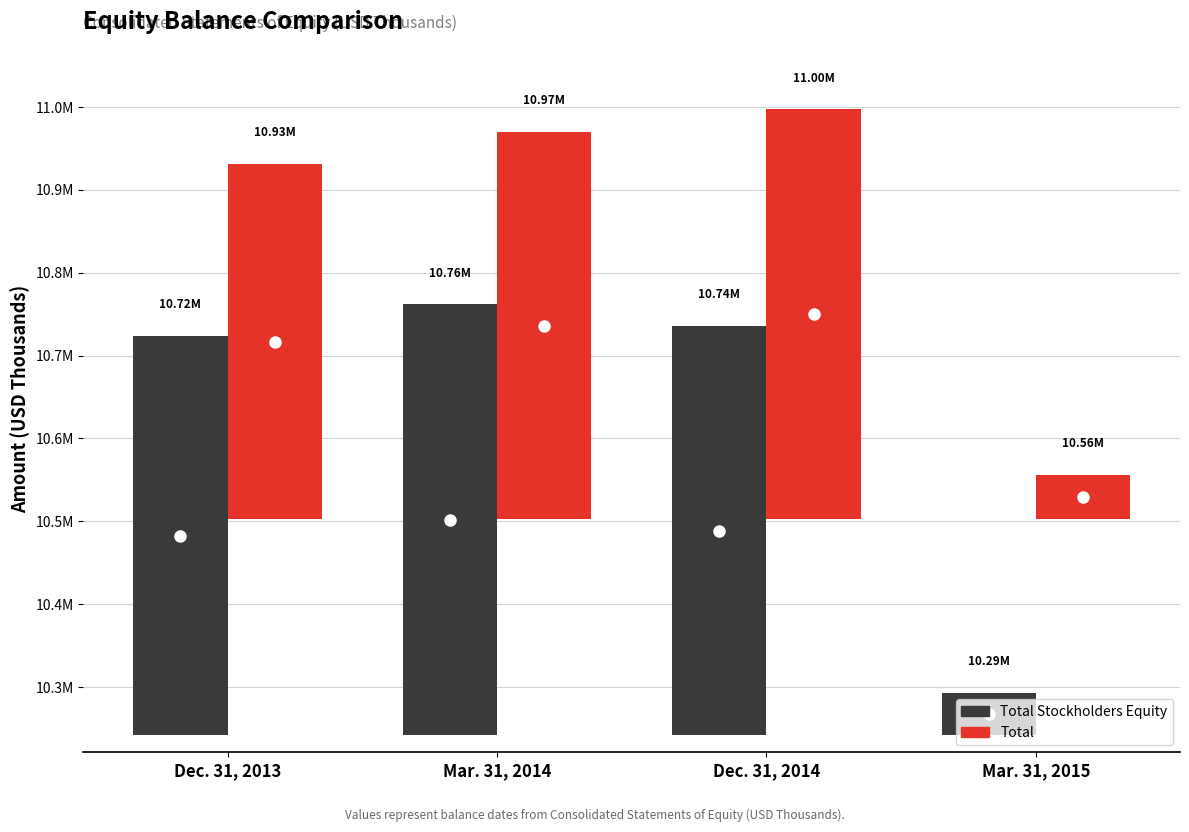

Which has a higher value, Dec. 31, 2013 or Mar. 31, 2015?

Dec. 31, 2013